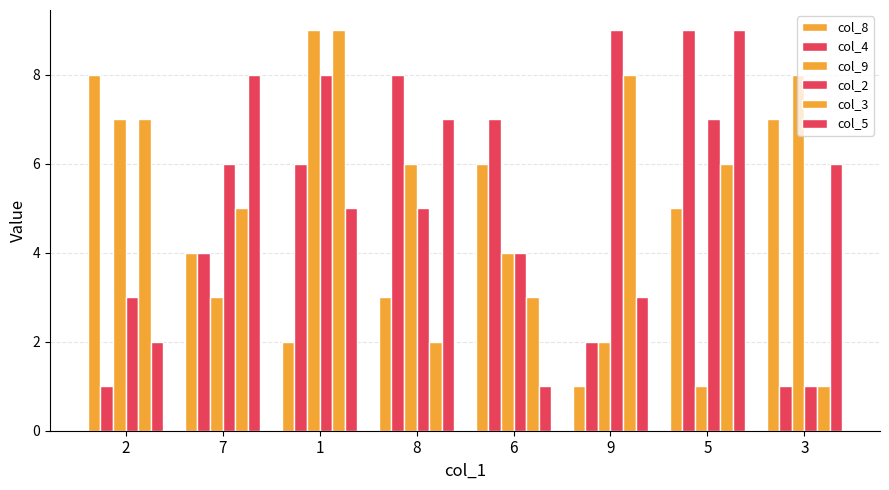

At which category is the sum across all series the highest?

1